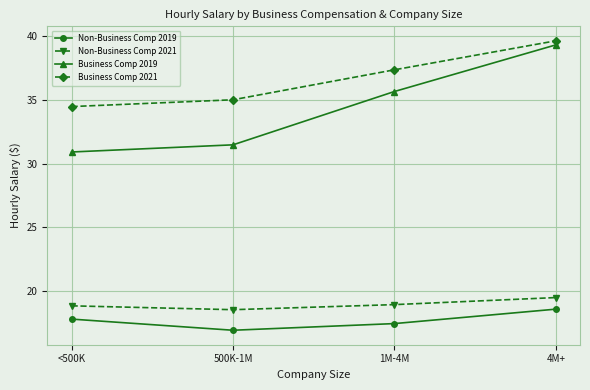

Which series changed the most between <500K and 1M-4M?

Business Comp 2019